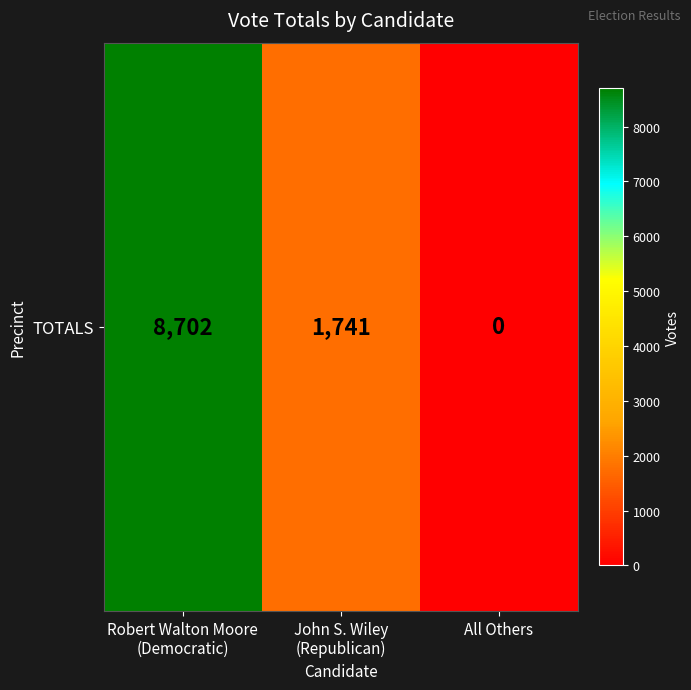

Reading left to right, what are all the values shown in this chart?

Robert Walton Moore
(Democratic)=8702	John S. Wiley
(Republican)=1741	All Others=0